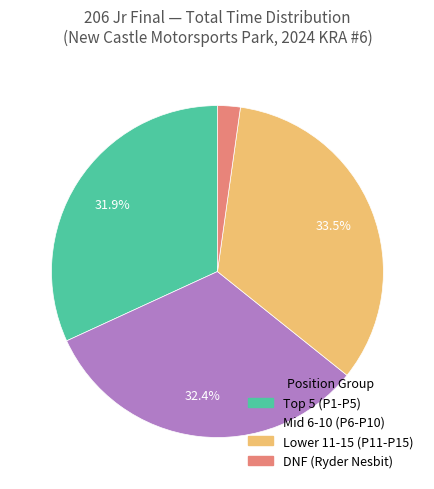

Is there a majority slice in this chart?

No